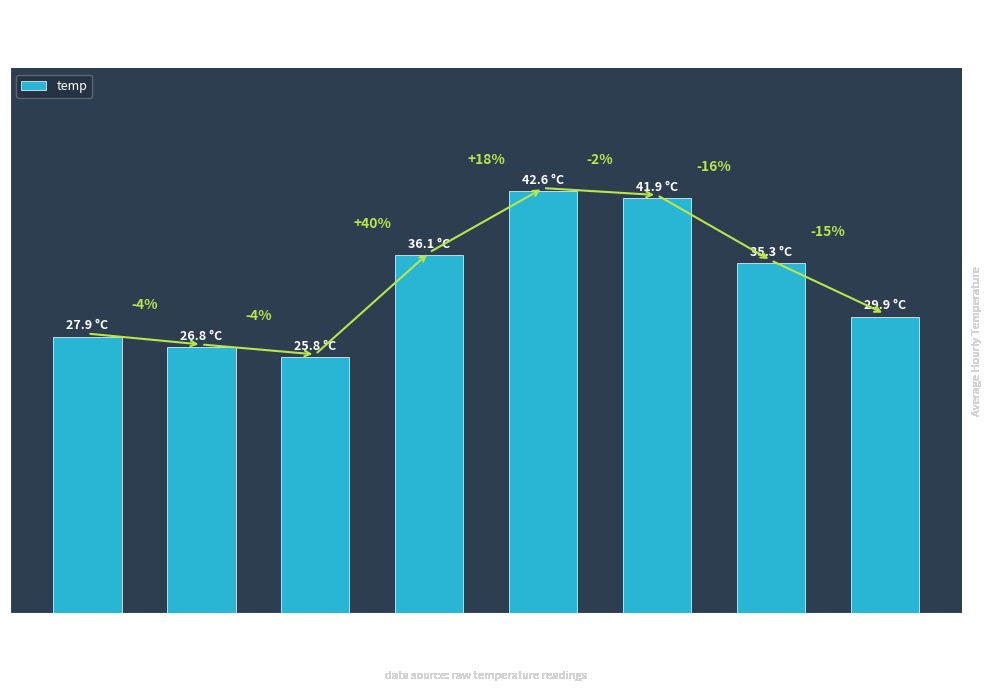

Are the bars horizontal?

No